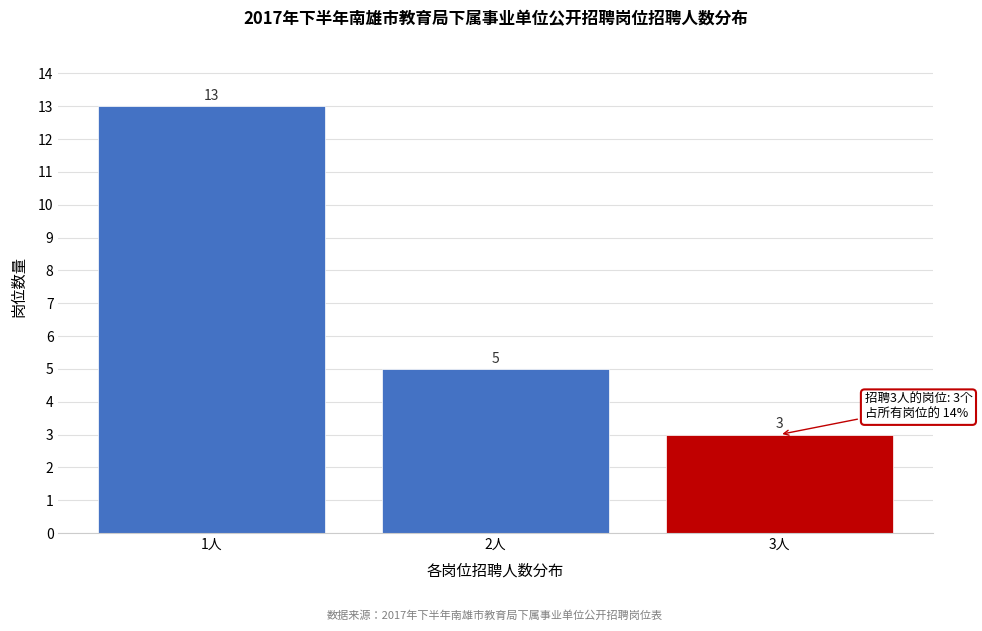

Reading left to right, what are all the values shown in this chart?

1人=13	2人=5	3人=3